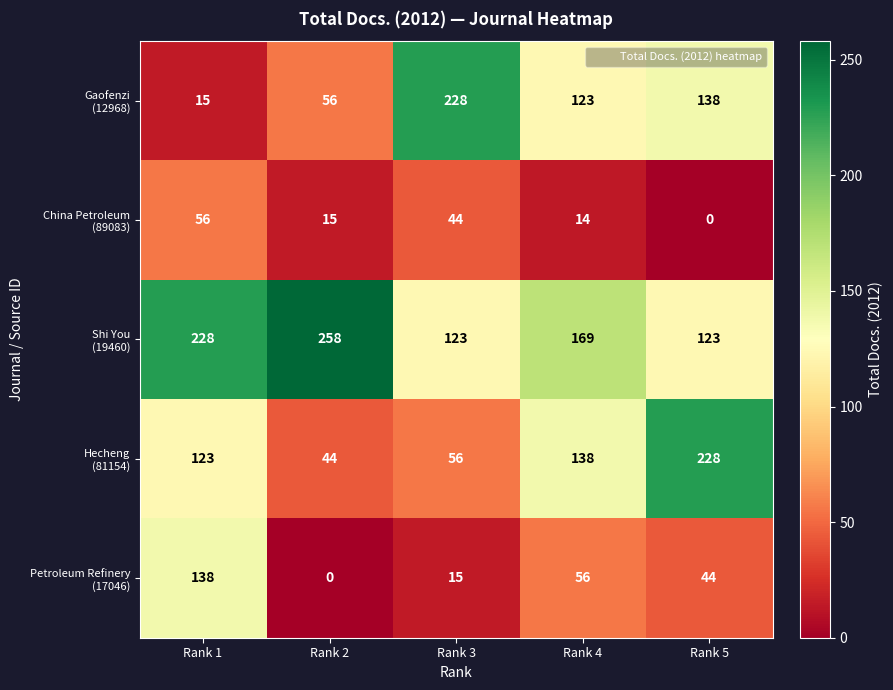

What is the maximum value shown in the chart?

258